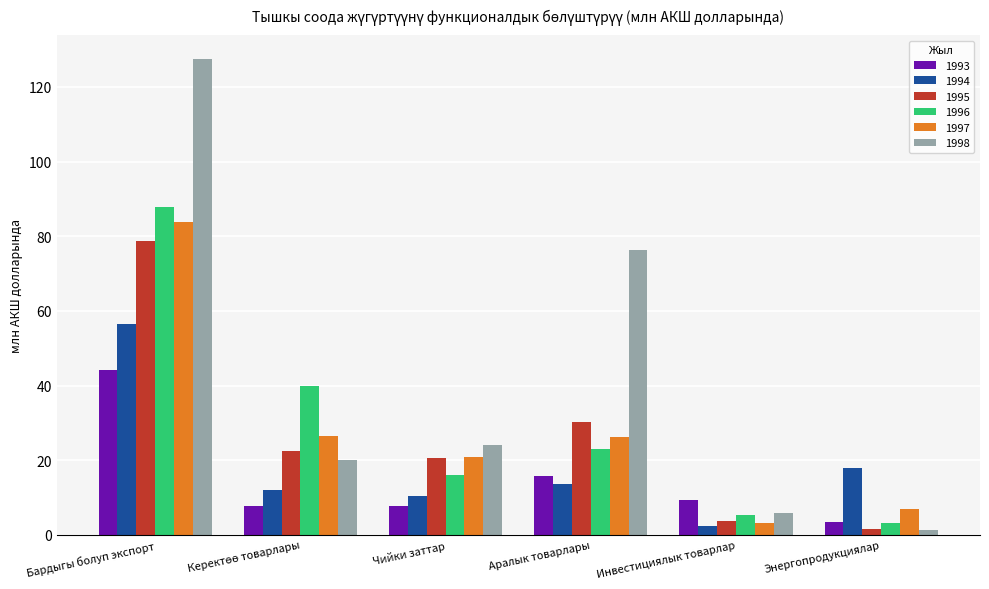

What is the difference between the second highest and second lowest values in the 1998 series?

70.6